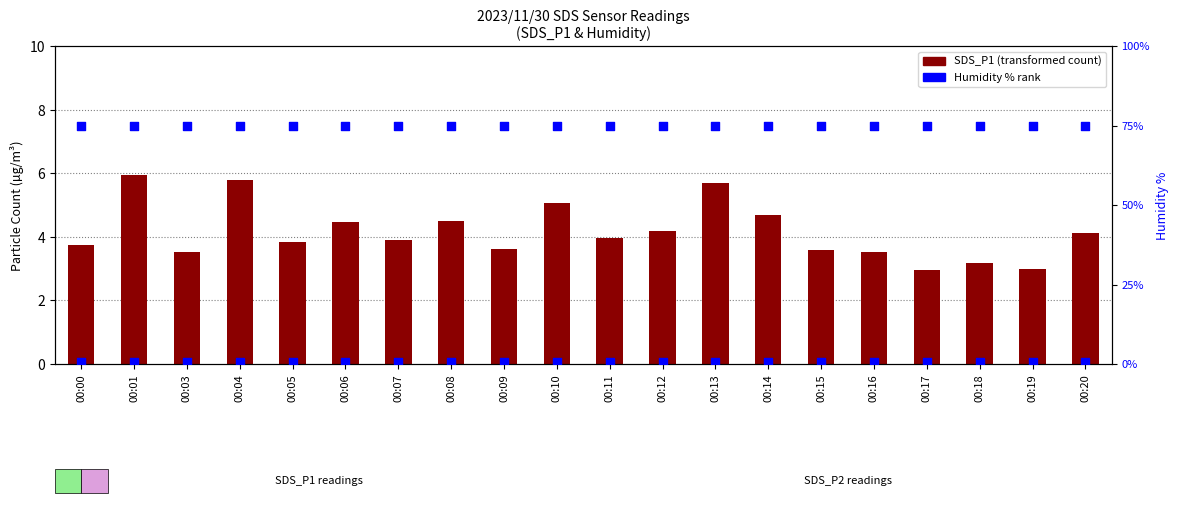

At how many categories does at least one series exceed 17?

20